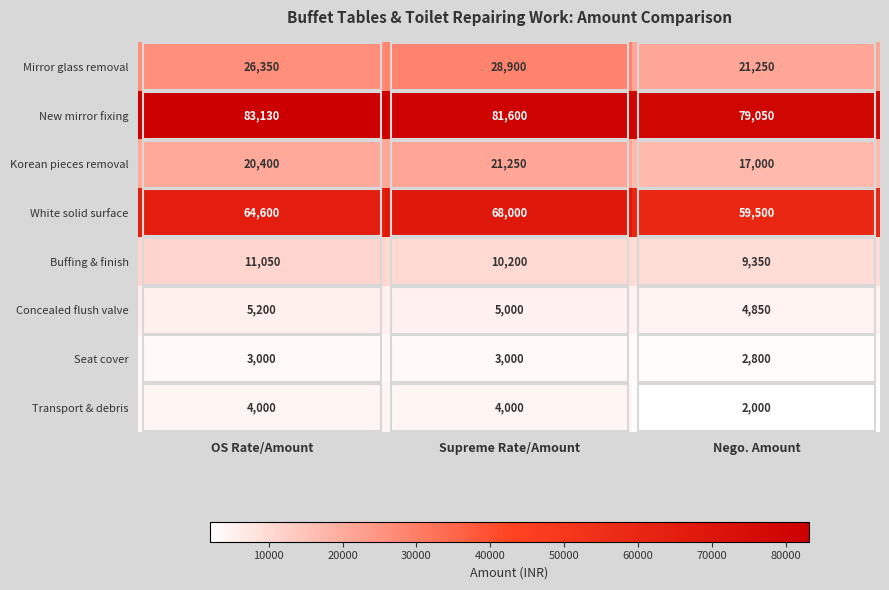

Which series has the largest total across all categories?

New mirror fixing